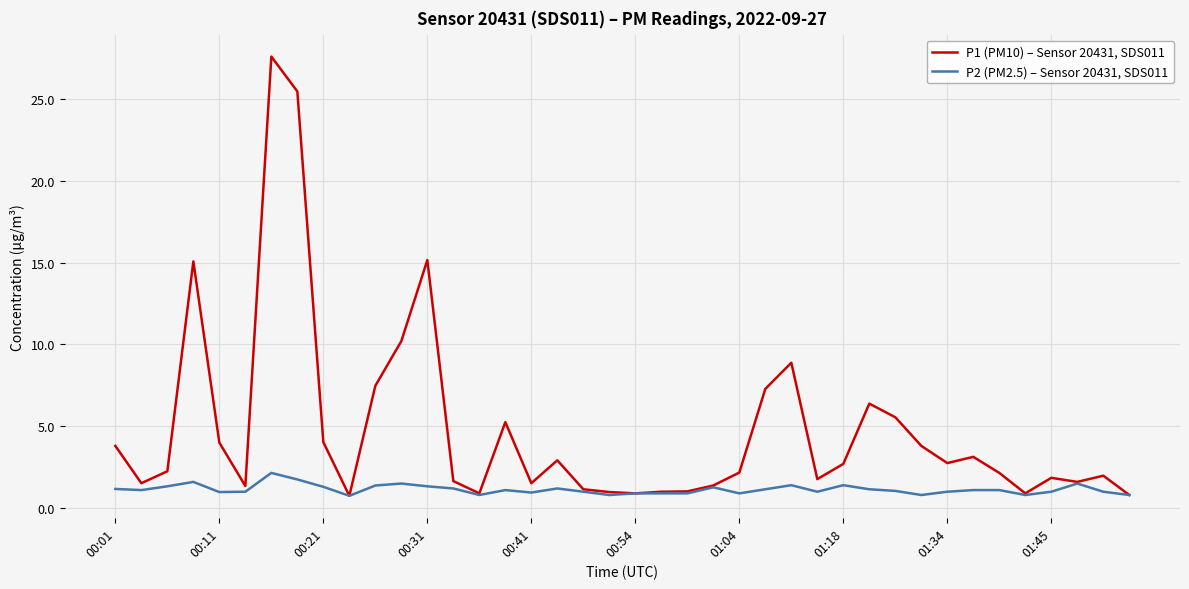

Which series has the largest total across all categories?

P1 (PM10) – Sensor 20431, SDS011